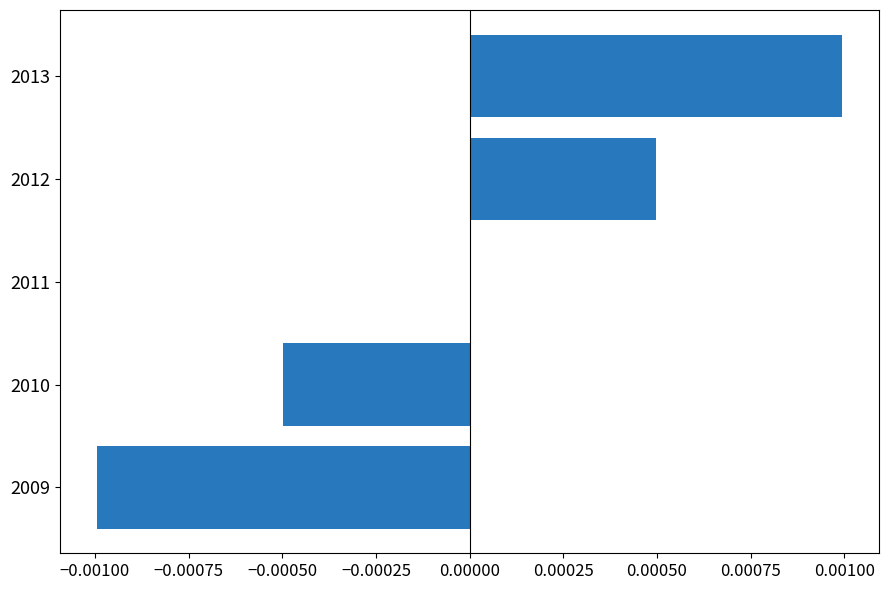

Are the bars horizontal?

Yes